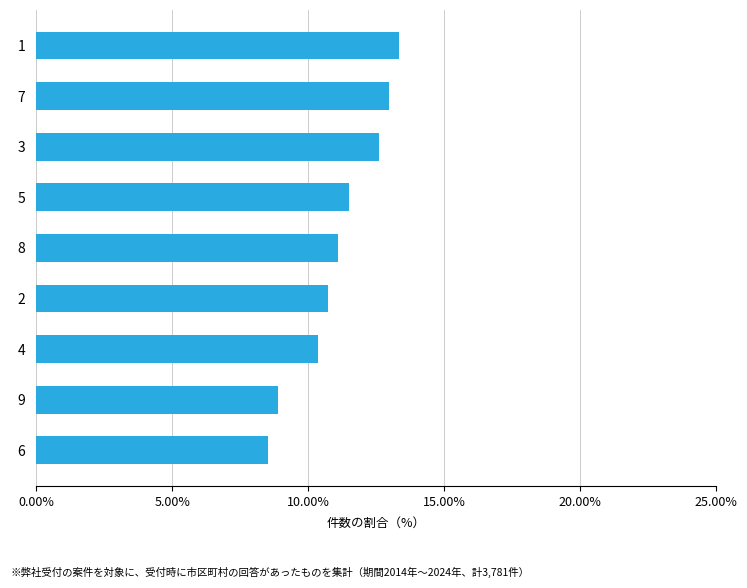

The chart shows a value of 5.0 at 1. True or false?

False